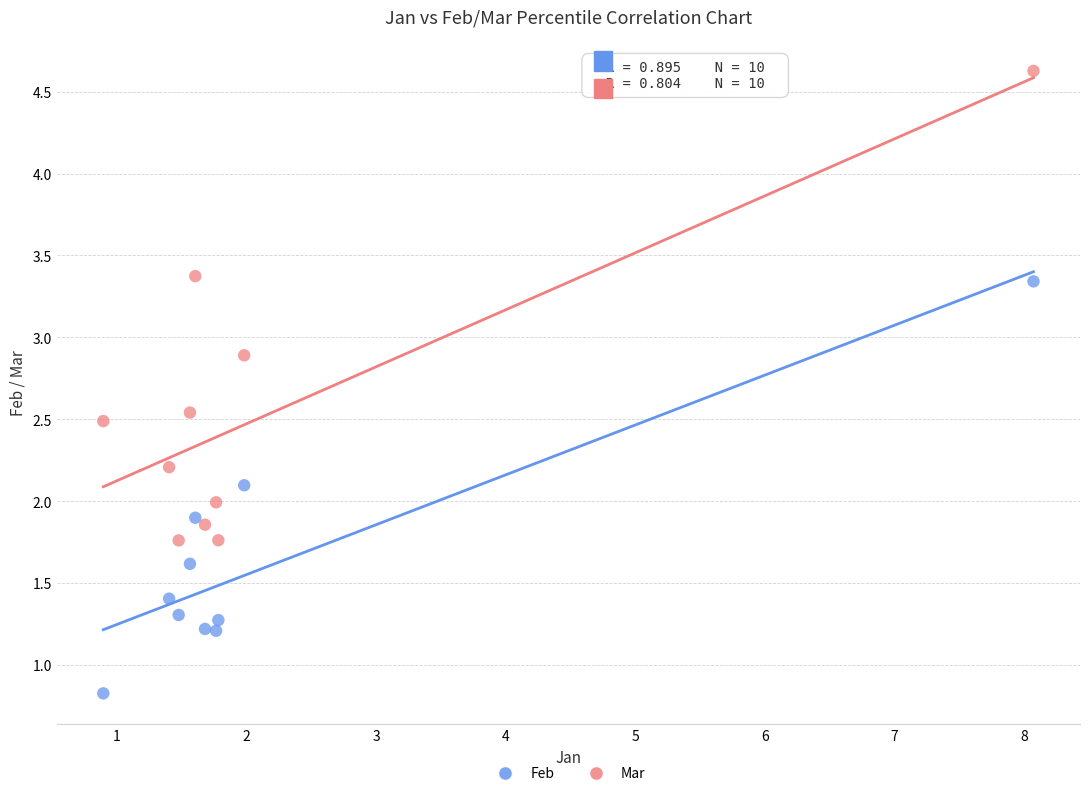

Which series contains the lowest Y value?

Feb